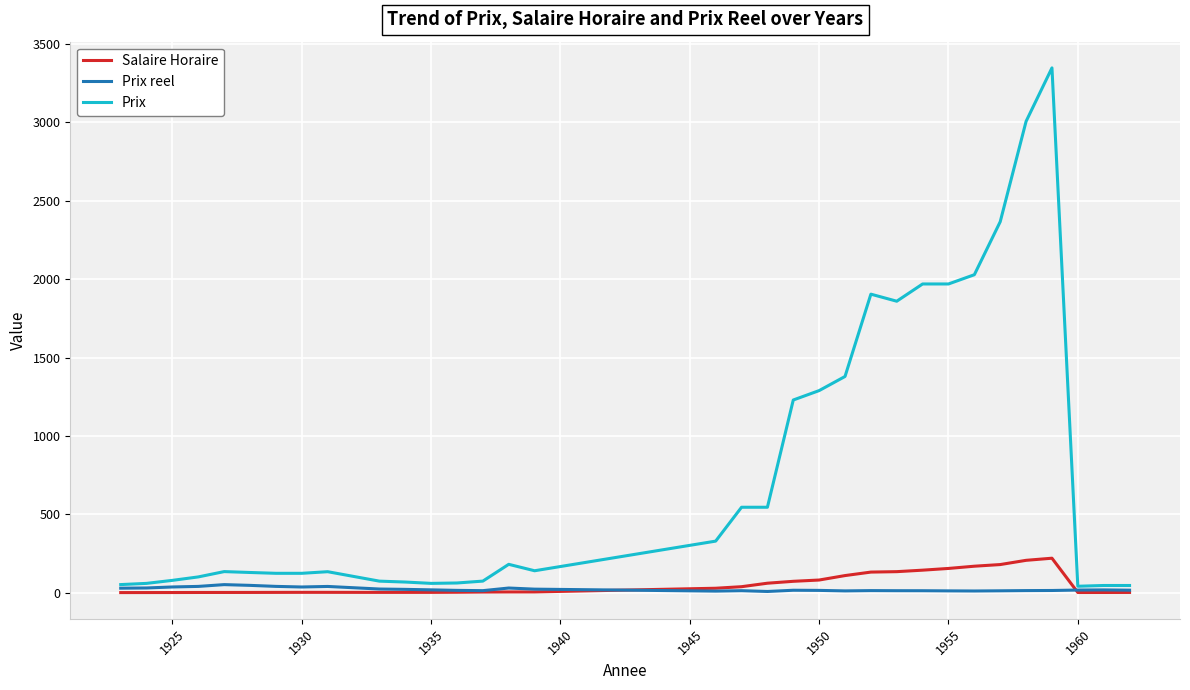

What is the maximum value for Salaire Horaire?

221.0